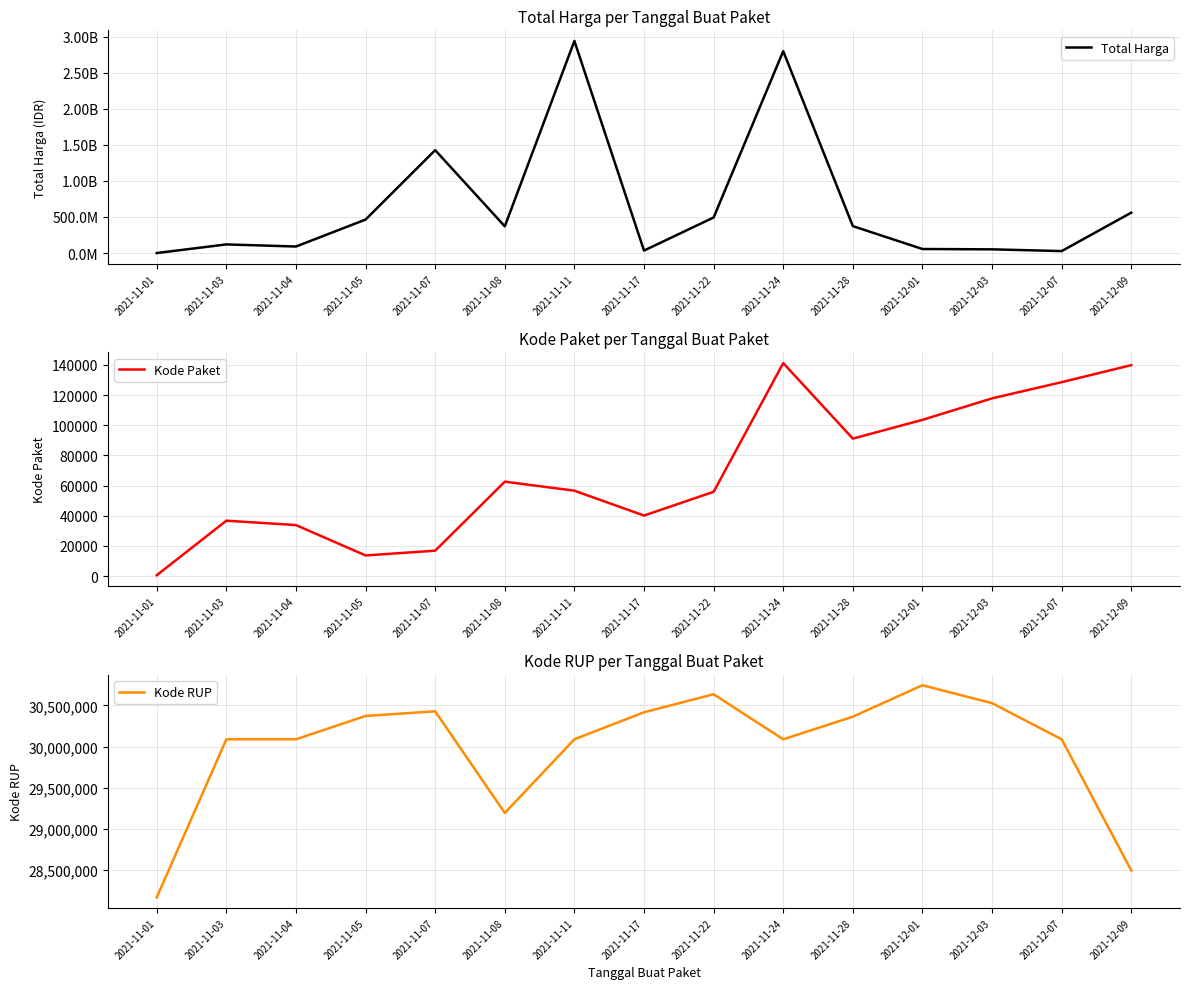

Which series has the largest total across all categories?

Total Harga